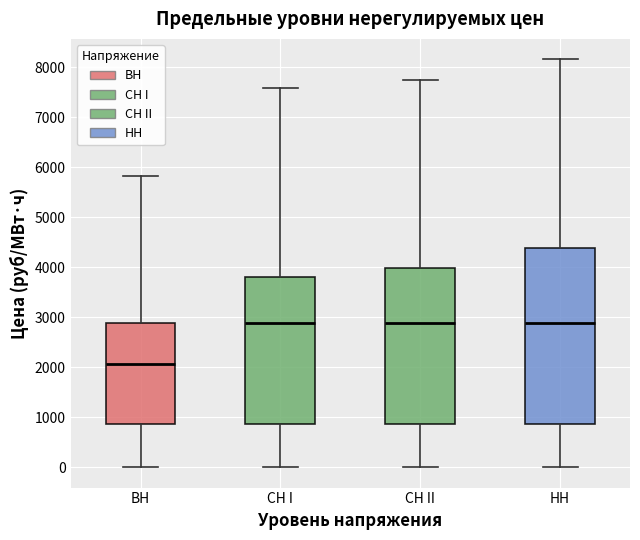

Reading left to right, read every box against the y-axis: the position of its median line, the range the box covers, and the ends of its whiskers. The values are not printed on the chart, so give them approximately, as read against the axis.

BH: median 2100, box 900 to 2900, whiskers 0 to 5800
CH I: median 2900, box 900 to 3800, whiskers 0 to 7600
CH II: median 2900, box 900 to 4000, whiskers 0 to 7800
HH: median 2900, box 900 to 4400, whiskers 0 to 8200